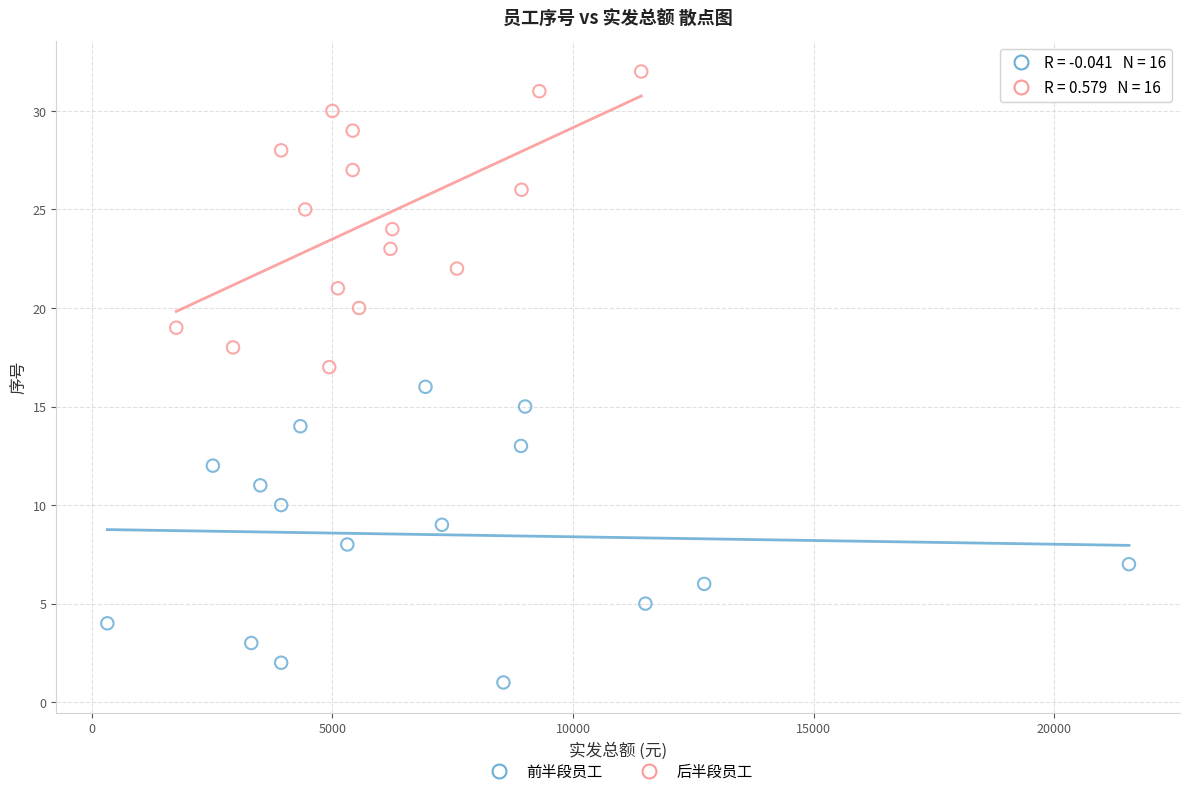

Which series contains the lowest Y value?

前半段员工